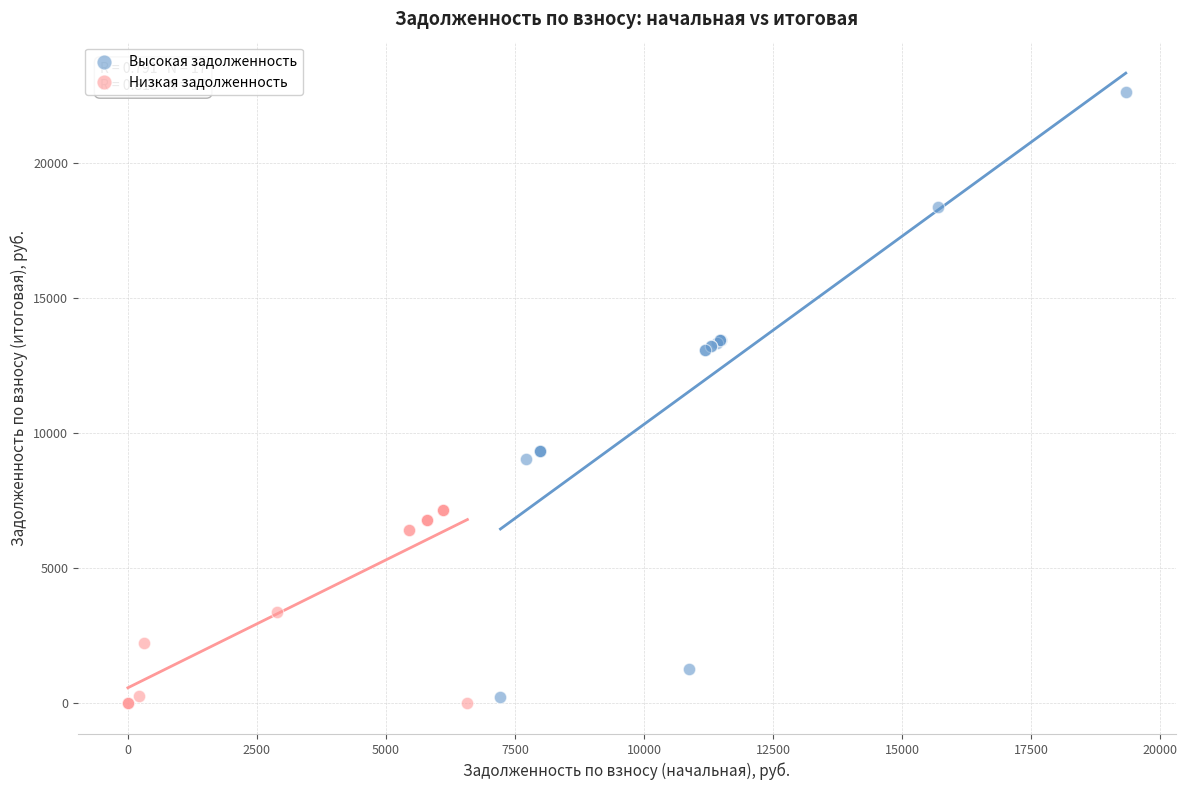

Which series has the widest spread of Y values?

Высокая задолженность